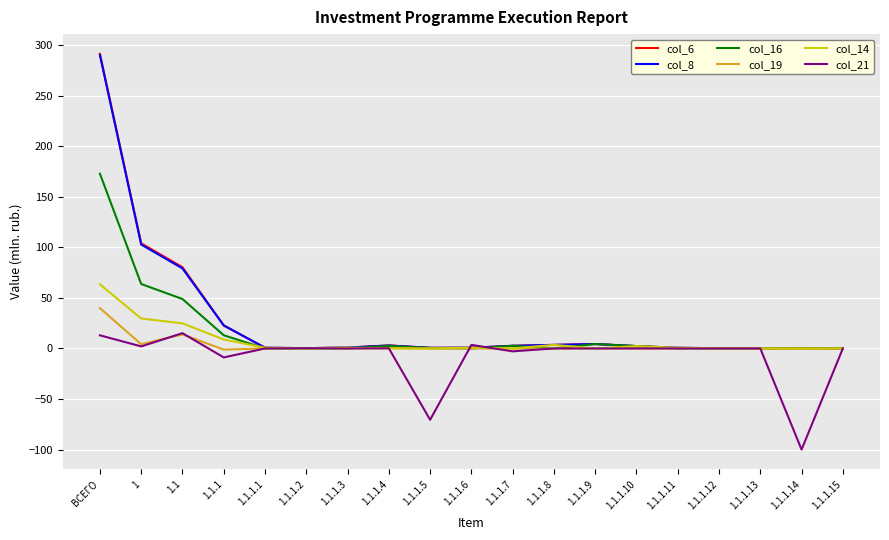

How many lines are shown in the chart?

6